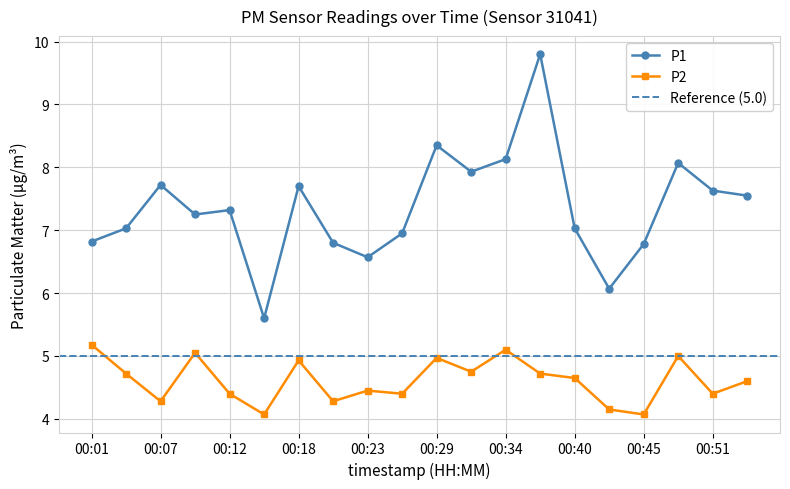

True or false: P2 and P1 intersect in this chart.

False